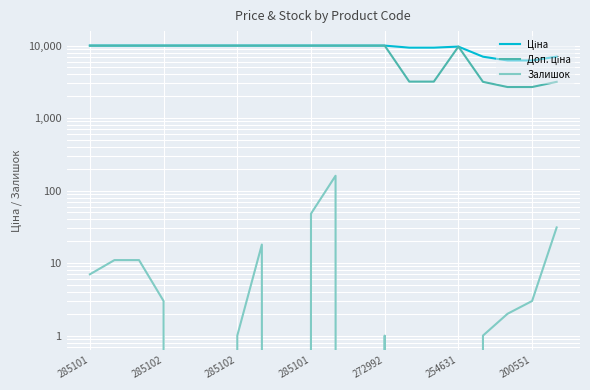

Which has a higher value, 285102 or 285101?

285102